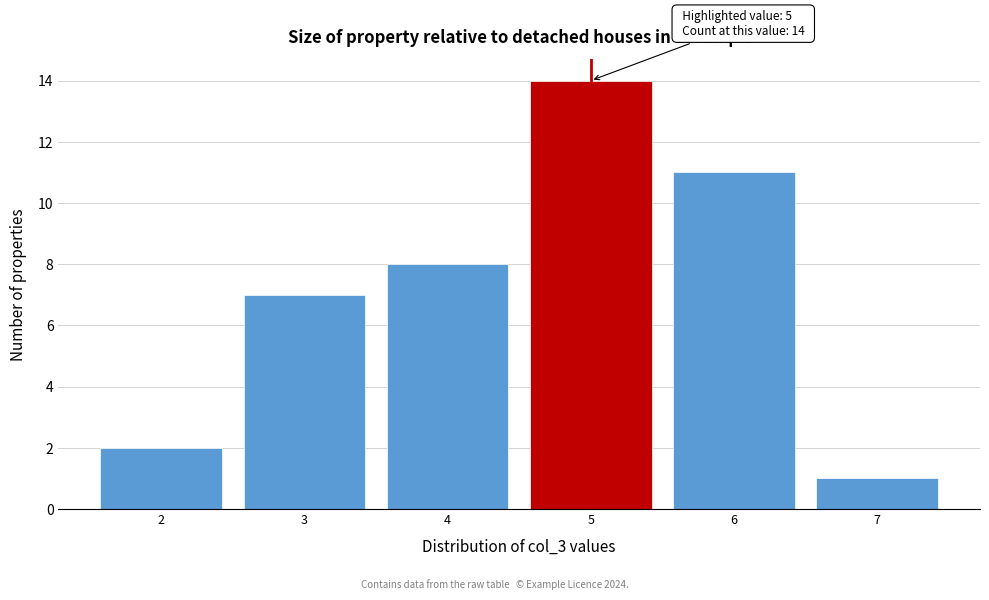

Which range on the x-axis has the tallest bar?

4.5 to 5.5